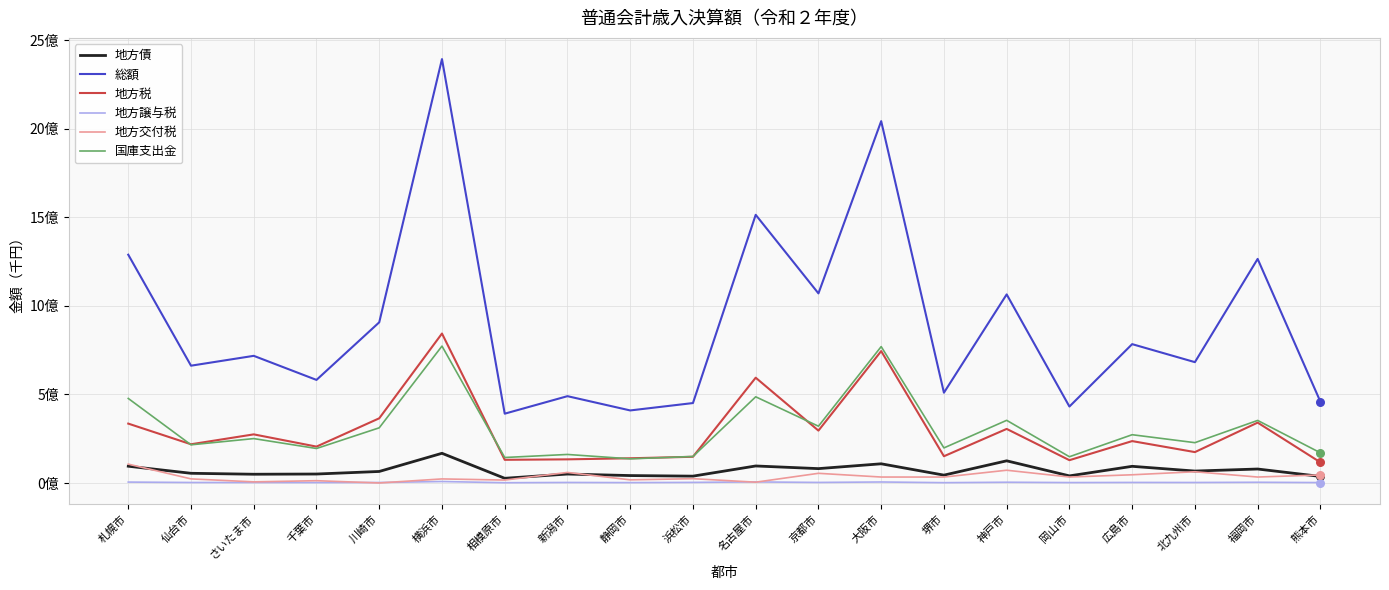

What are all the series names shown in the legend?

地方債, 総額, 地方税, 地方譲与税, 地方交付税, 国庫支出金